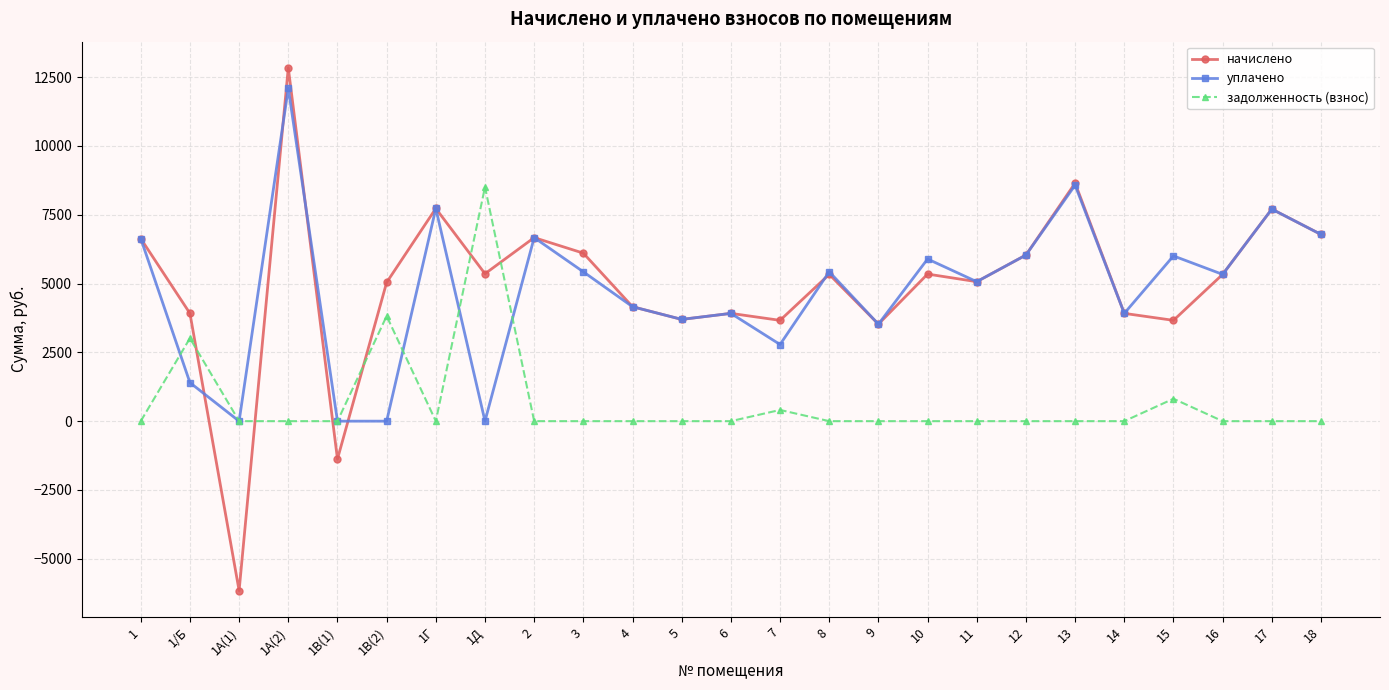

What are all the series names shown in the legend?

начислено, уплачено, задолженность (взнос)